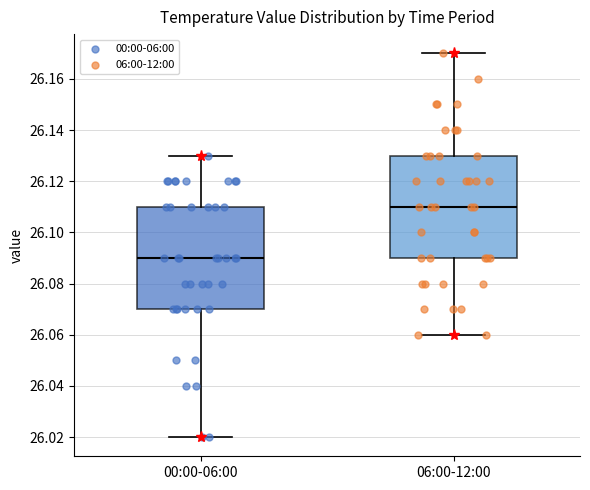

Which box's median line is the lowest?

00:00-06:00